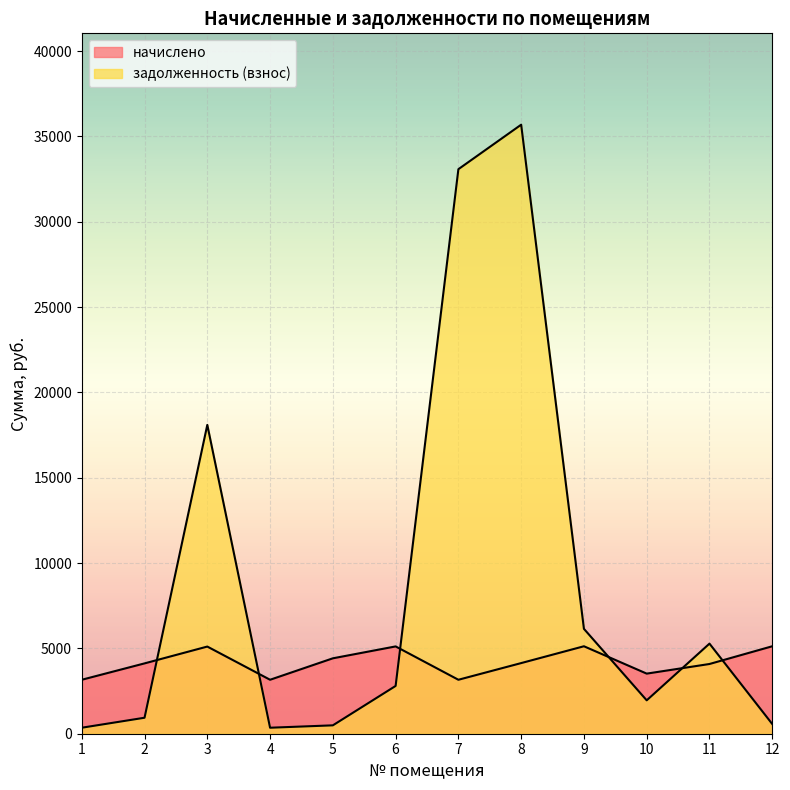

Between which two adjacent categories do начислено and задолженность (взнос) first intersect?

2 and 3